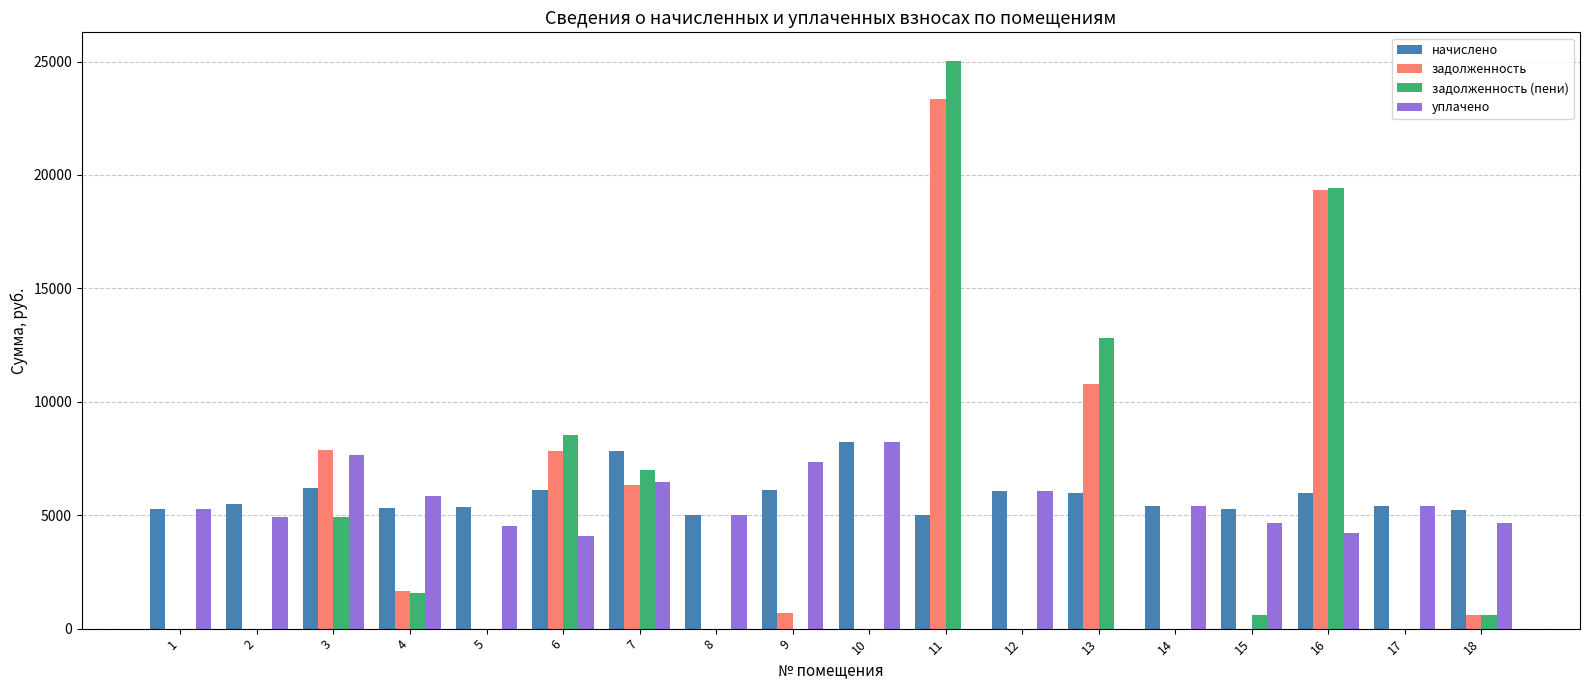

What is the average value of the задолженность series?

4361.5